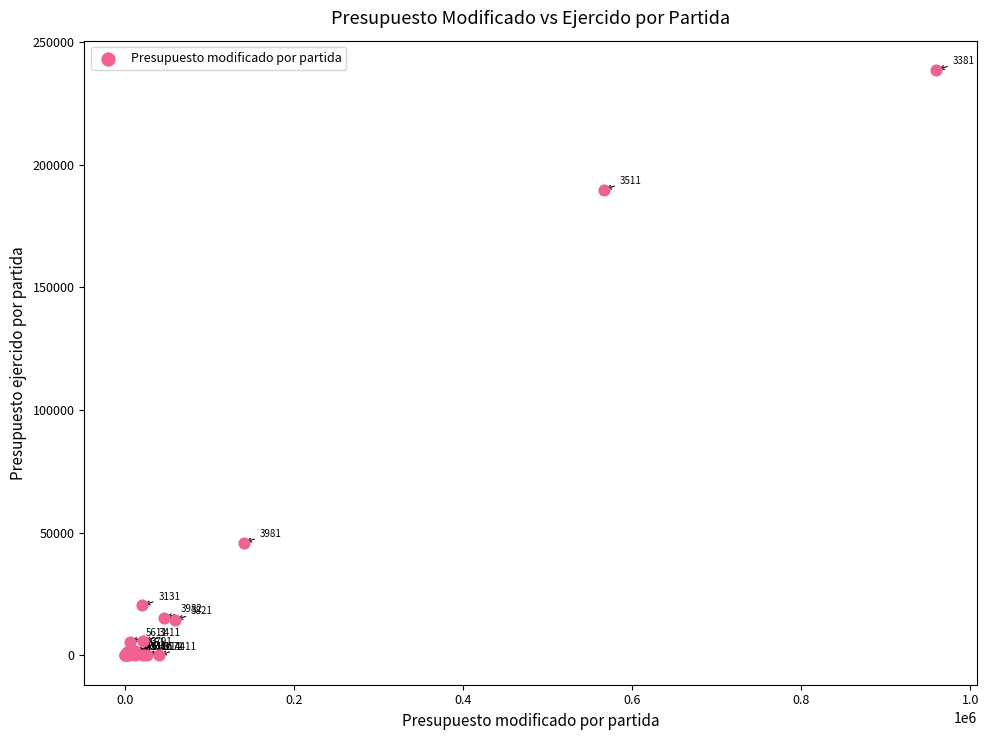

What Y value in the scatter plot is closest to 119331?

189880.4